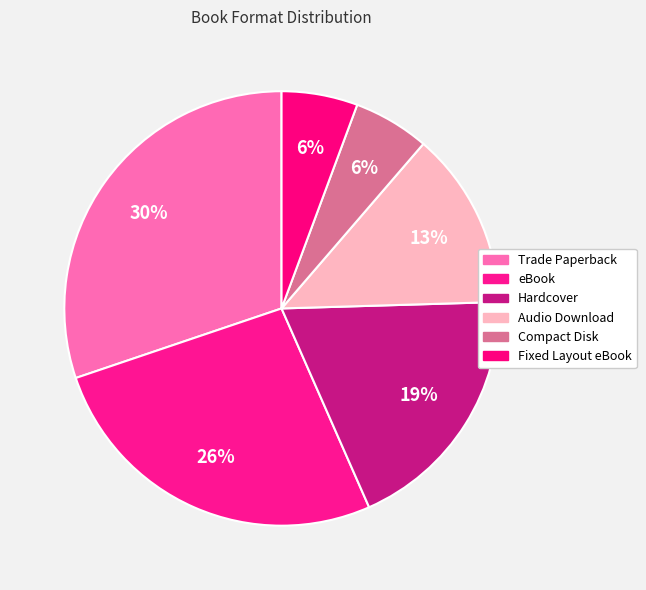

Is there any slice that represents more than half of the pie?

No